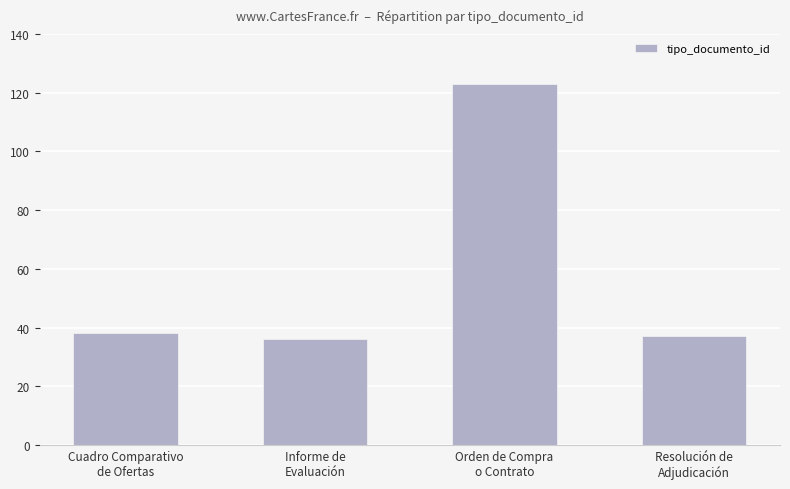

How many distinct data groups are displayed?

1